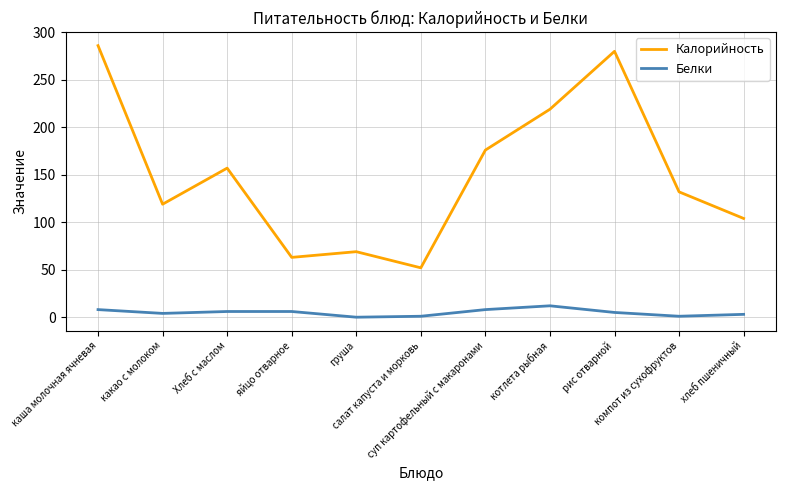

What are all the series names shown in the legend?

Калорийность, Белки